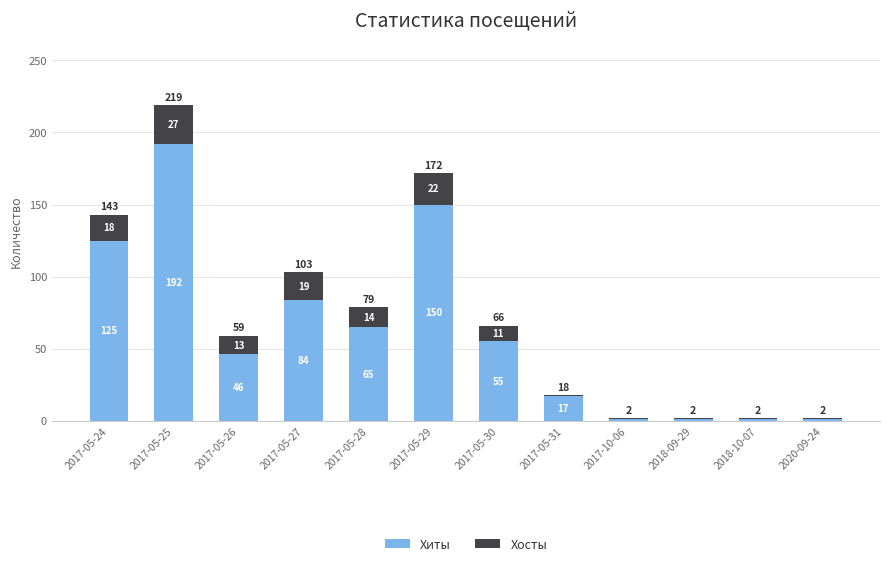

True or false: Хиты has a value of 17 at 2017-05-31.

True